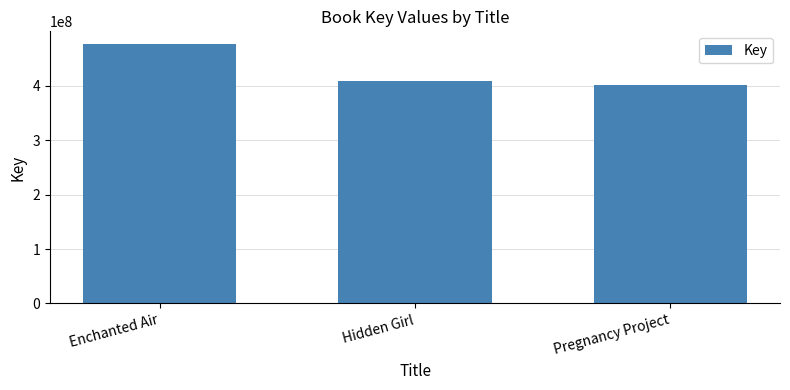

Rank the categories by value from lowest to highest.

Pregnancy Project, Hidden Girl, Enchanted Air